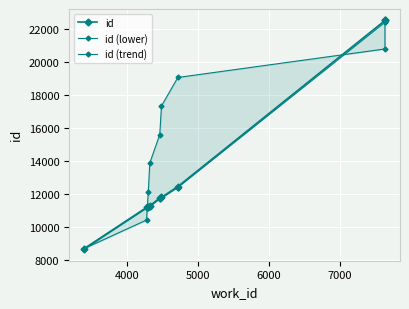

Is it true that id (trend) equals 14804.1 at 4000?

False